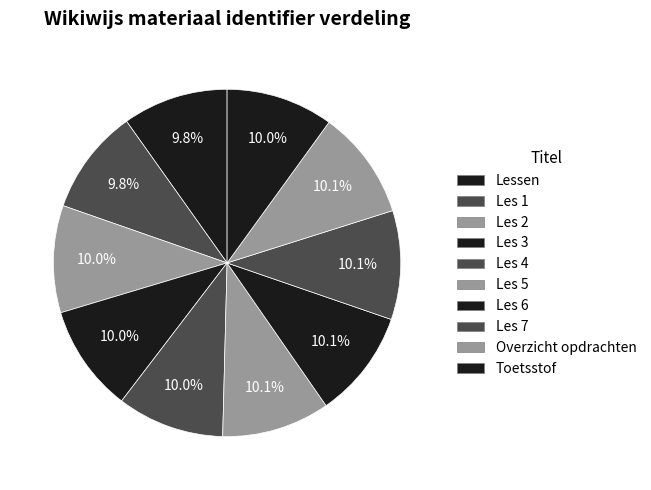

What percentage is the Les 2 slice, to the nearest percent?

10%